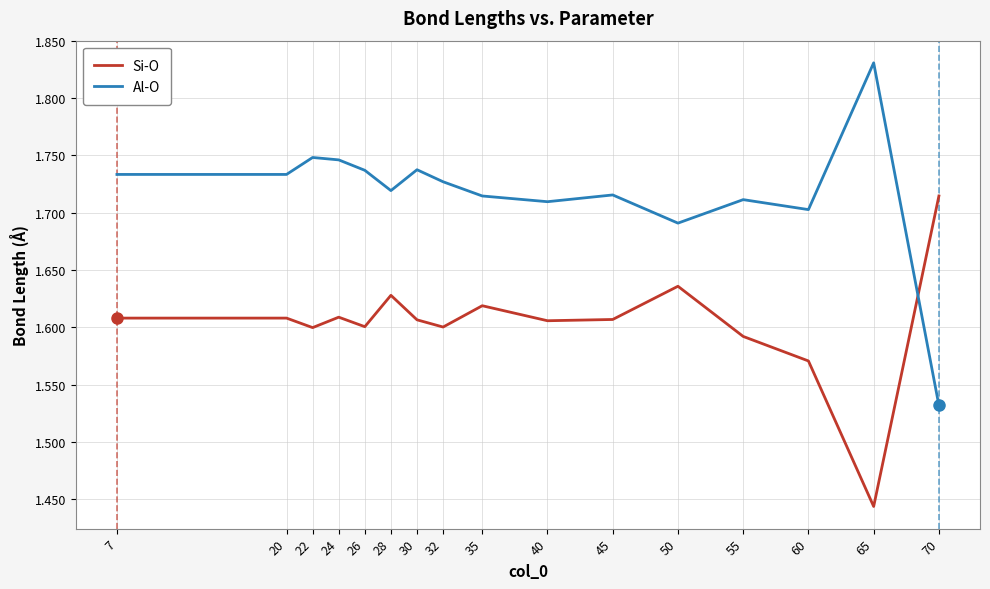

The Al-O series shows 3.1 at 22. True or false?

False